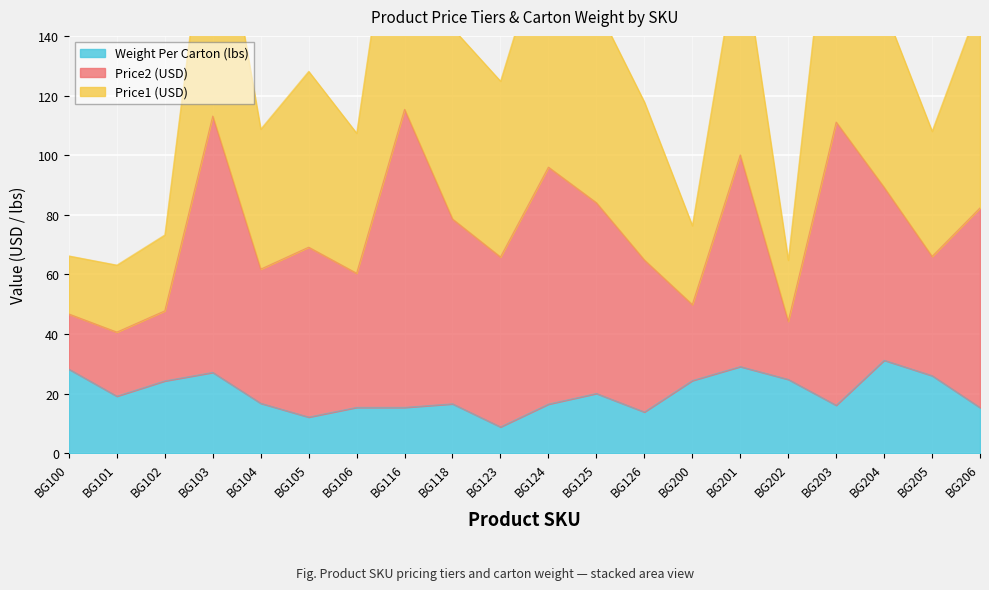

True or false: Weight_Per_Carton and Price1 cross at least once.

False